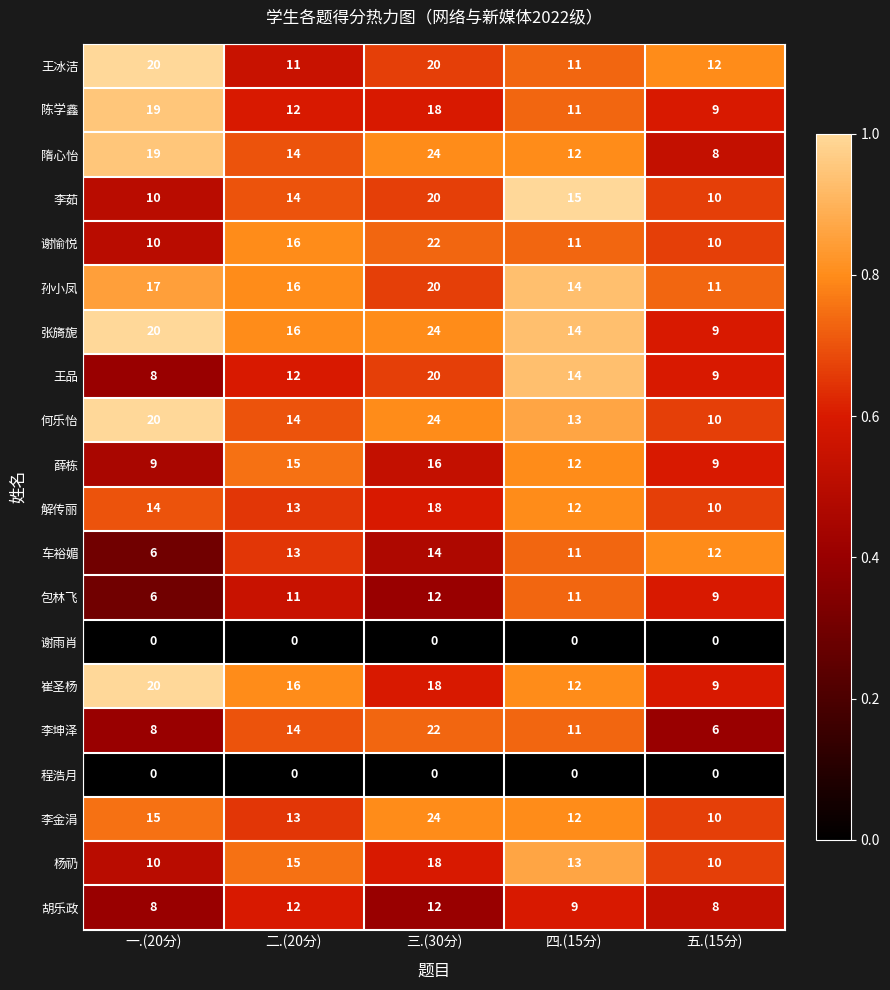

Between 二.(20分) and 三.(30分), which series saw the biggest shift?

李金涓